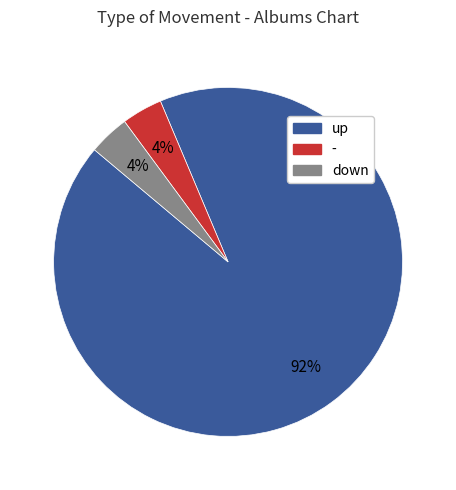

How many slices are in this pie chart?

3